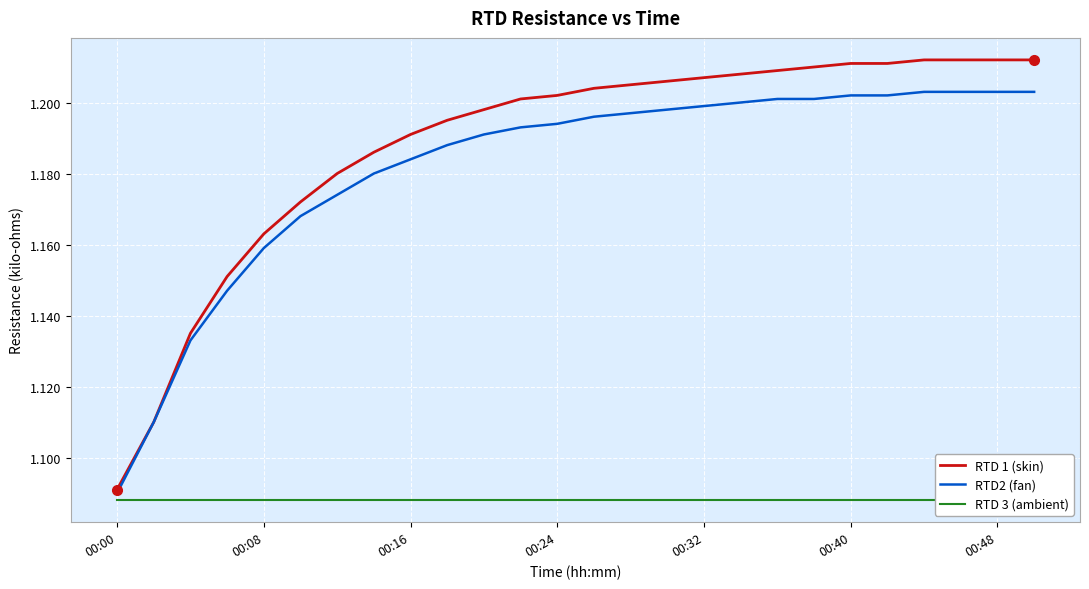

At which label does RTD2 (fan) reach its minimum?

00:00